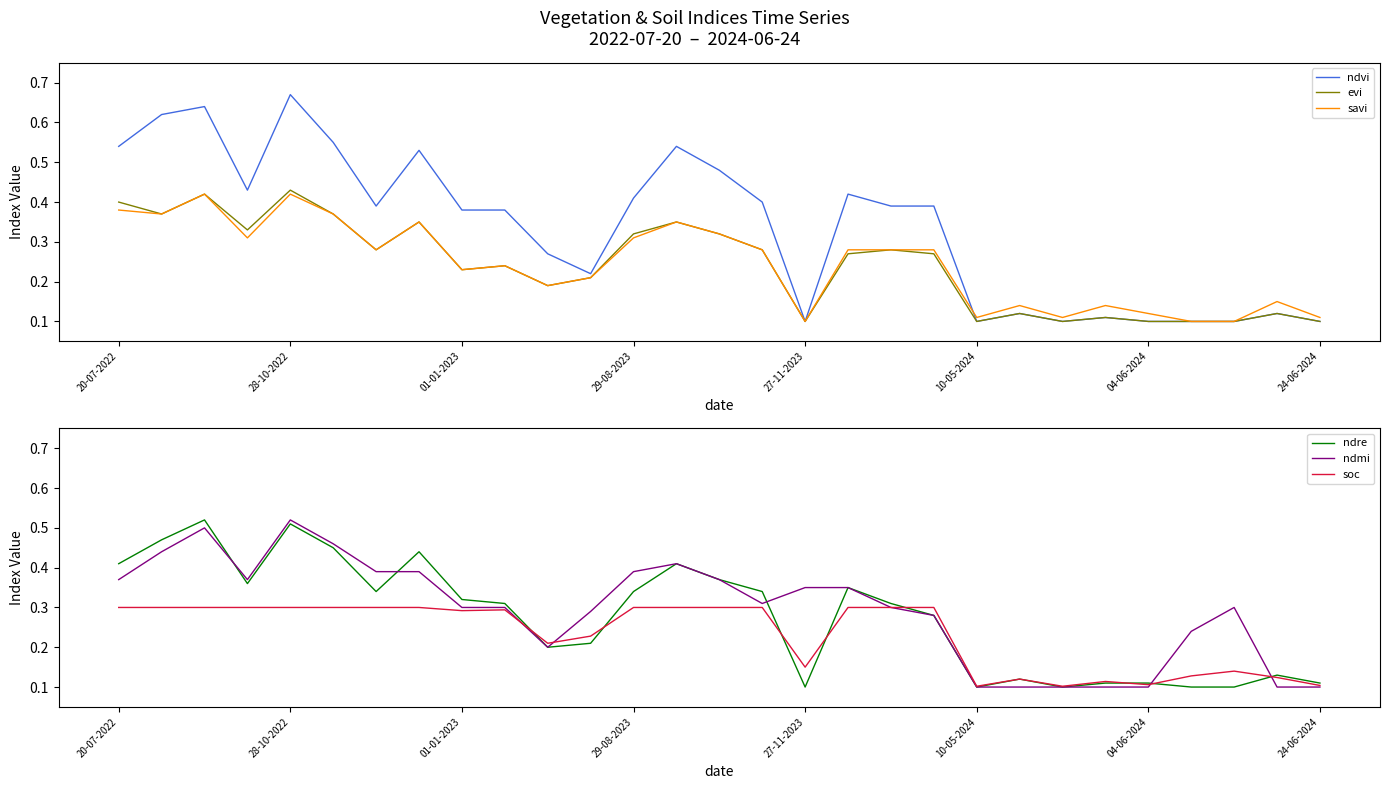

The value of savi at 27-11-2023 is 0.1. True or false?

True